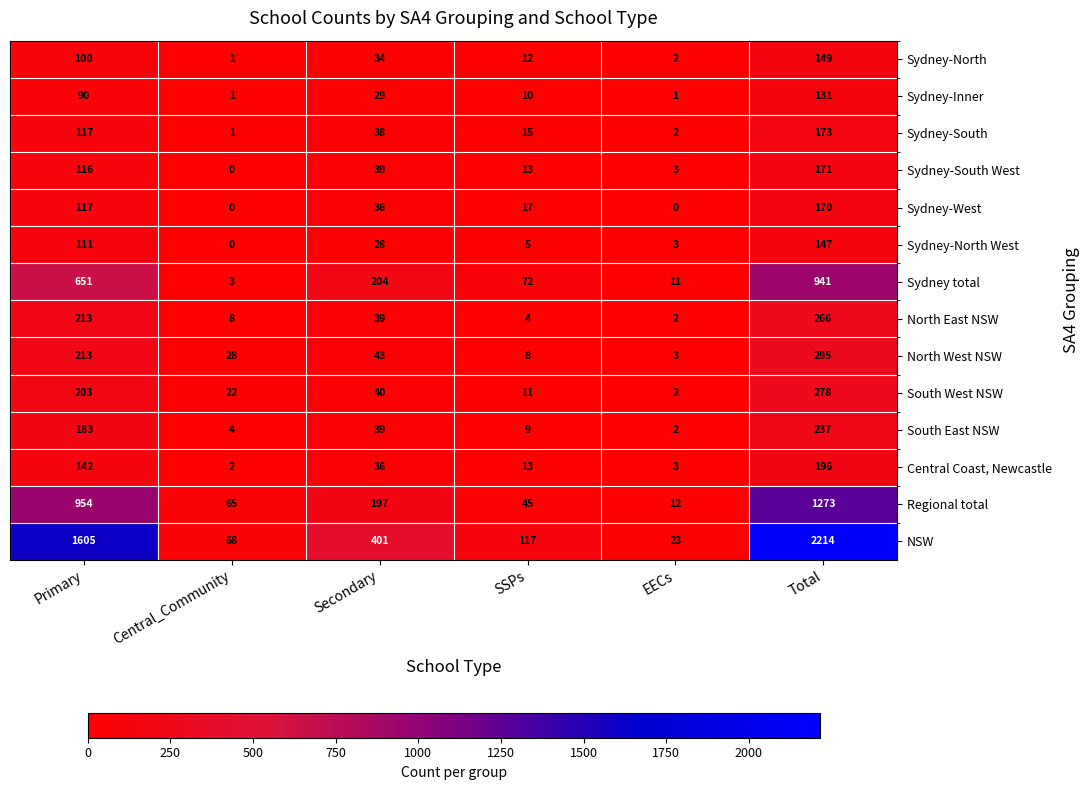

The value of North East NSW at SSPs is 2. True or false?

False